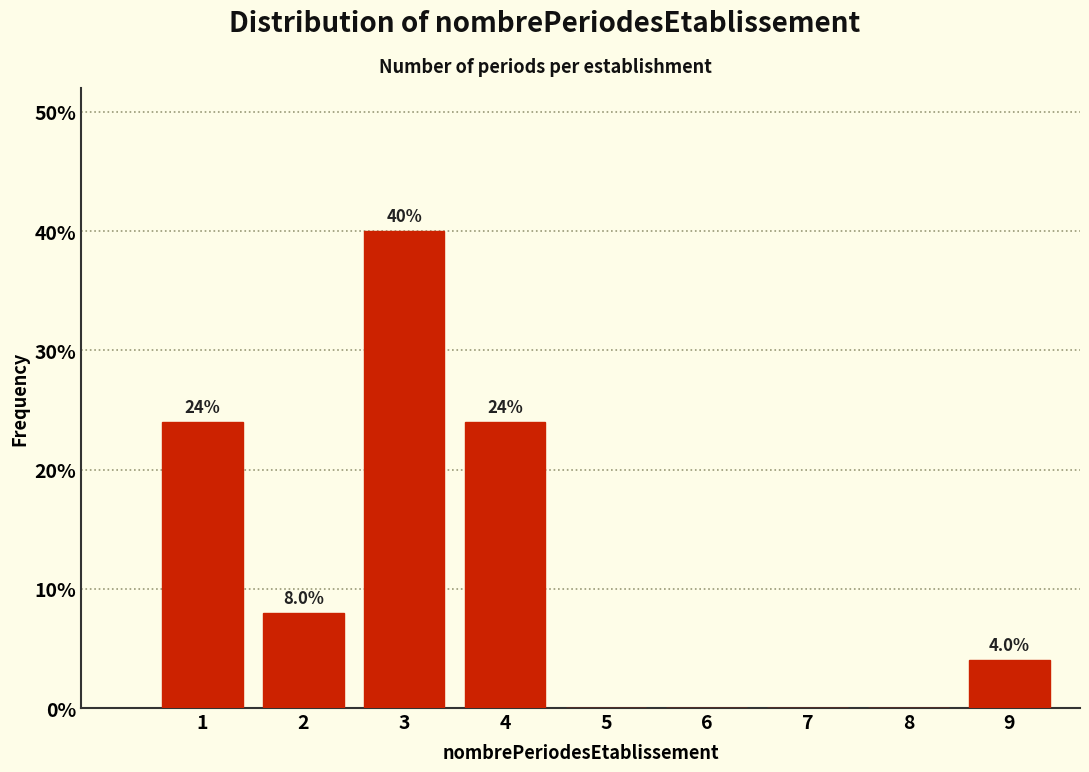

Reading left to right, extract all data points from this chart.

1=24	2=8	3=40	4=24	5=0	6=0	7=0	8=0	9=4